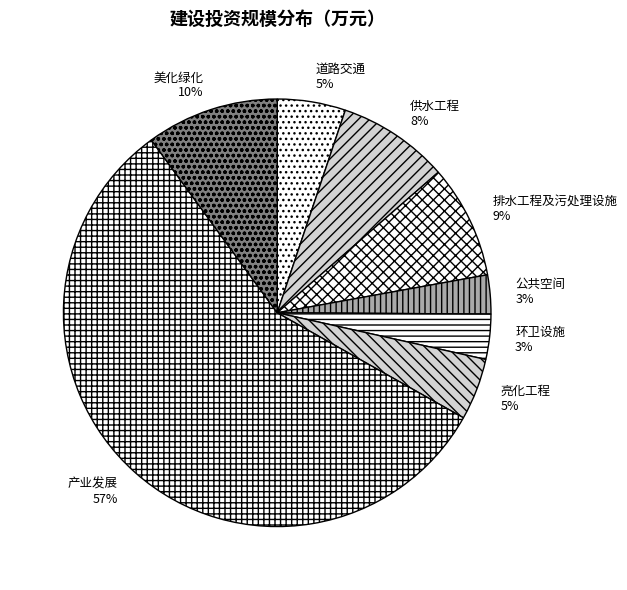

Between 美化绿化 and 供水工程, which is larger?

美化绿化